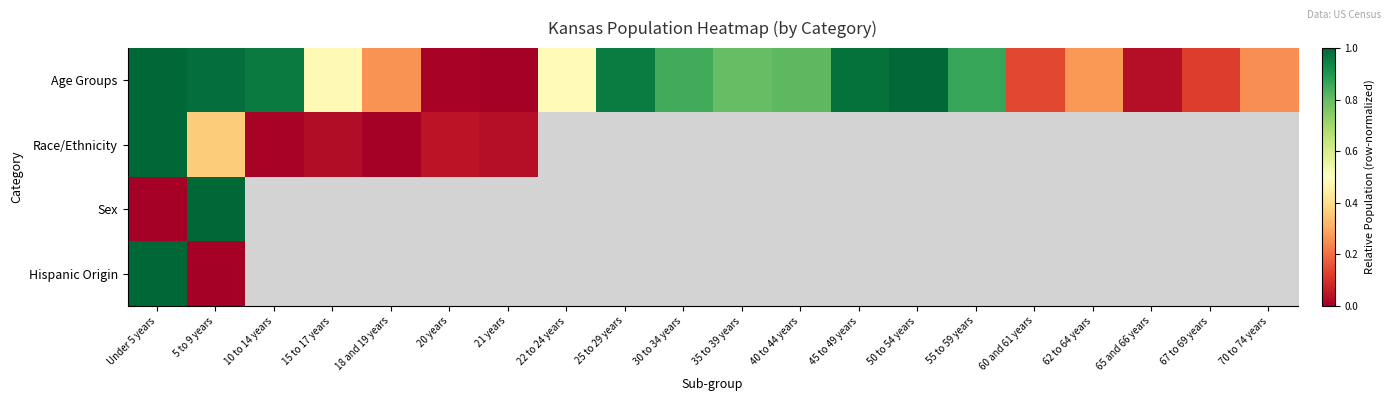

Which series has the widest spread of values?

Age Groups